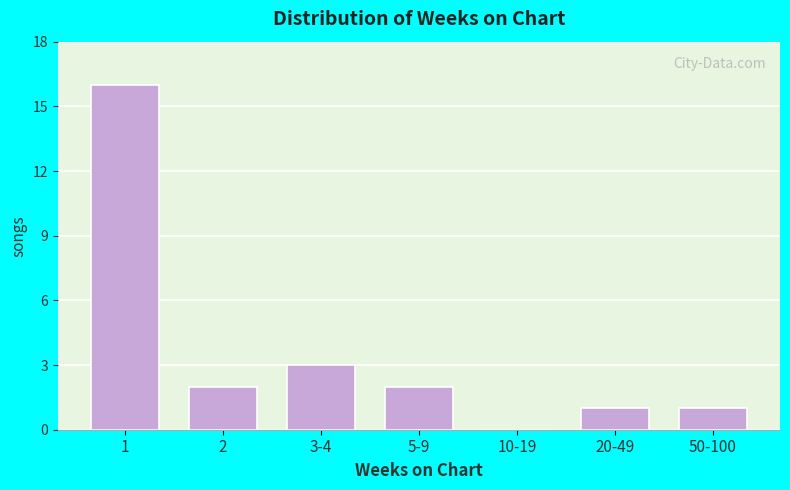

Reading right to left, transcribe all the data shown in this chart.

50-100=1	20-49=1	10-19=0	5-9=2	3-4=3	2=2	1=16